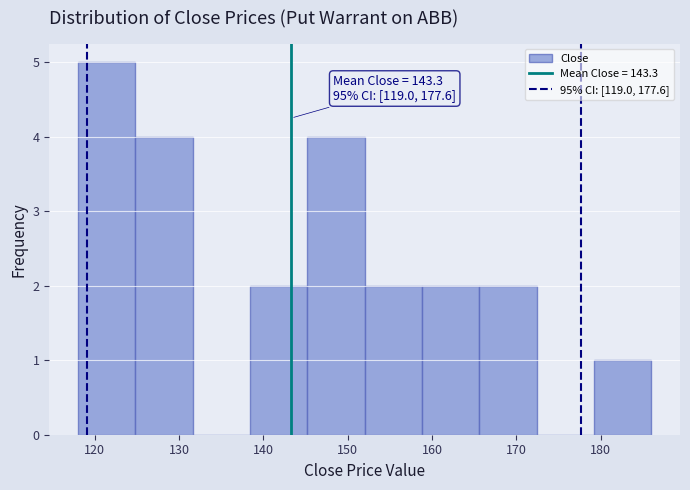

Over which range of the x-axis is the bar tallest?

118.0 to 124.8